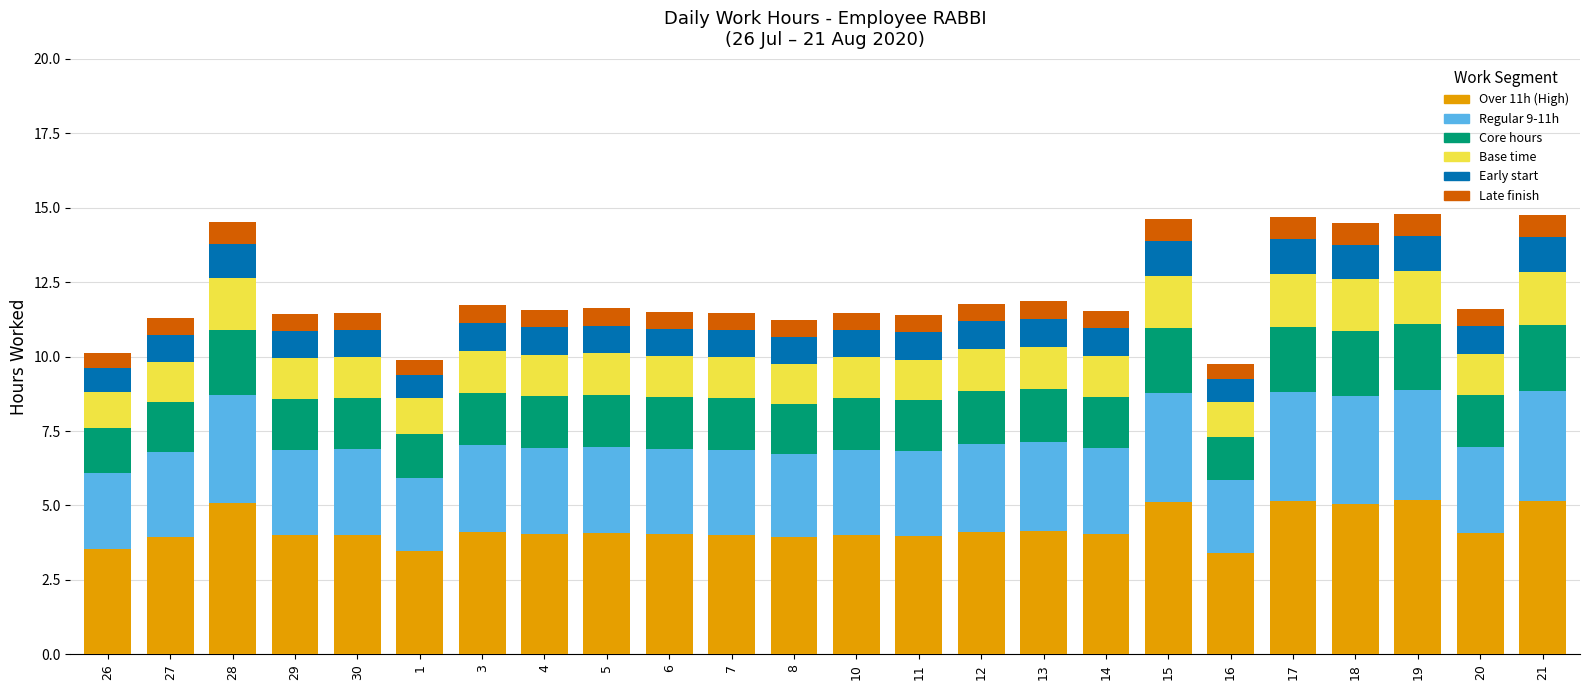

How many bars are there in total?

24